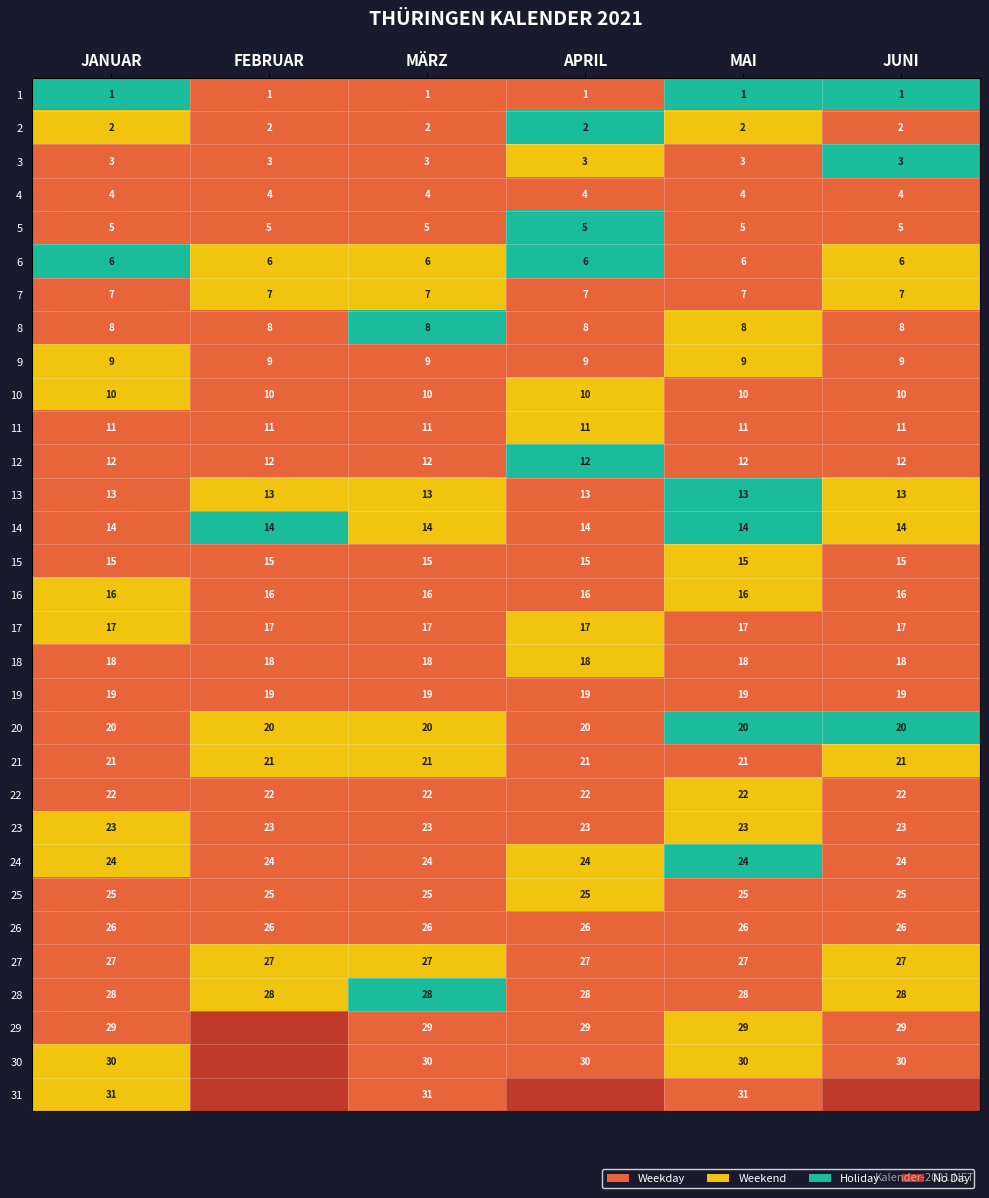

At how many categories does at least one series exceed 2?

6